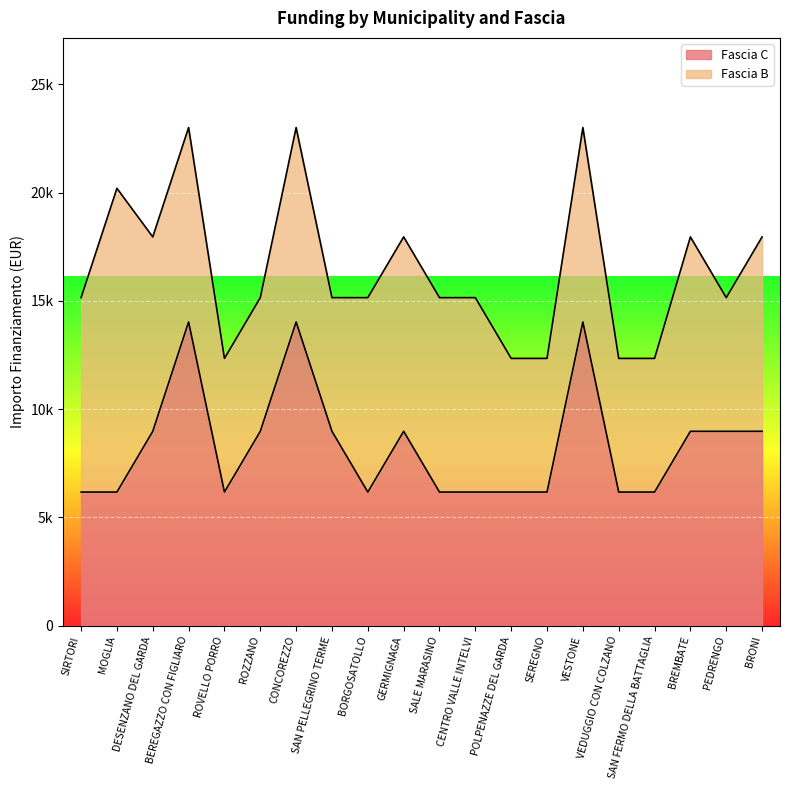

True or false: there are more than 0 points higher than both neighbors.

True